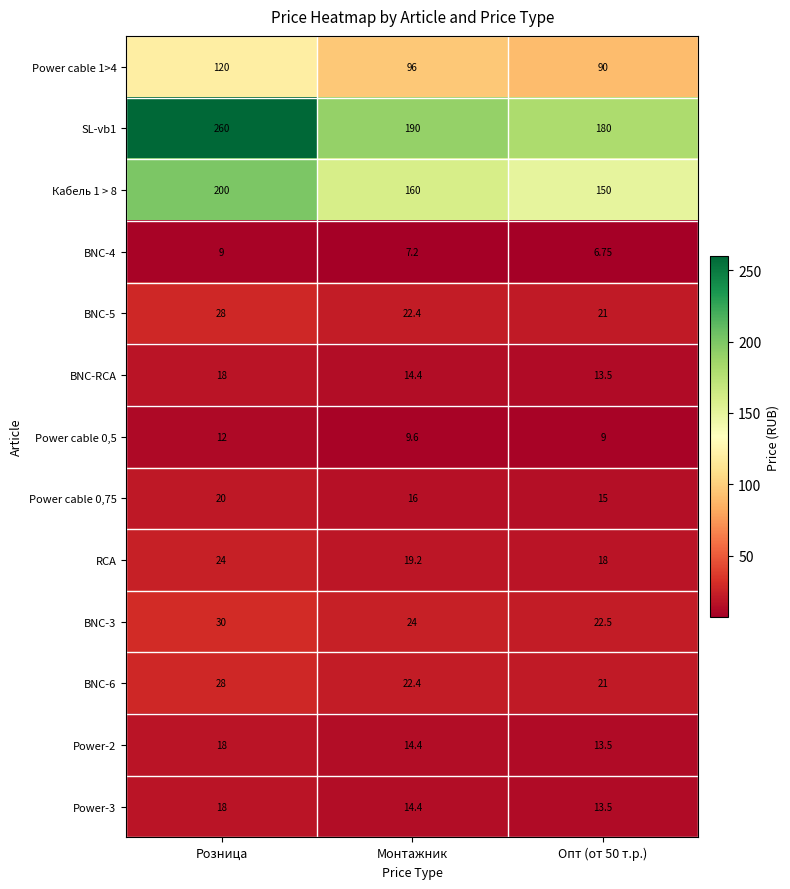

At which label is BNC-5 closest to 24?

Монтажник